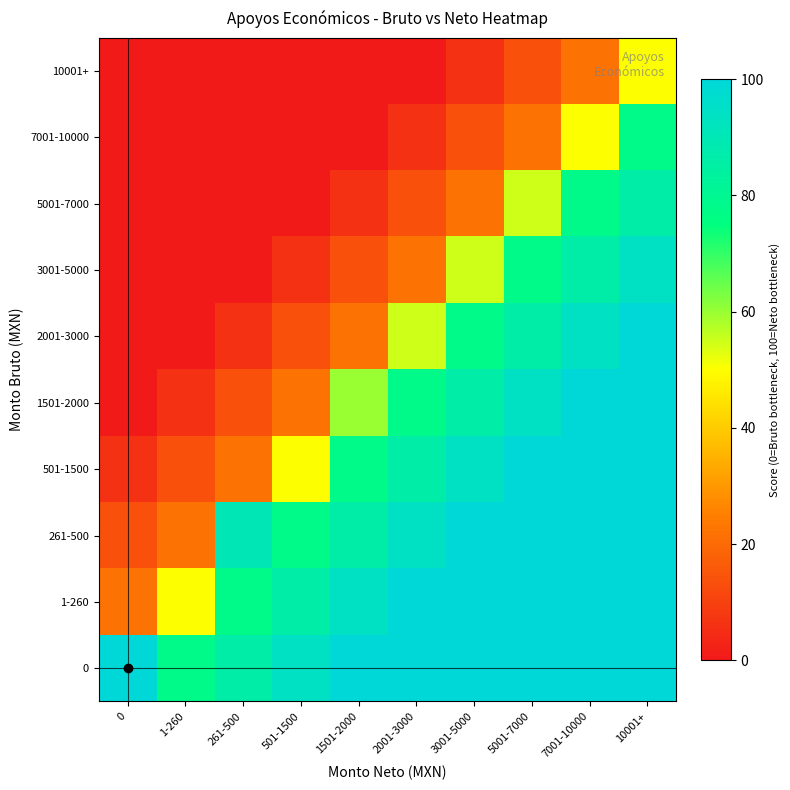

What is the difference between the highest and lowest values at 1-260?

78